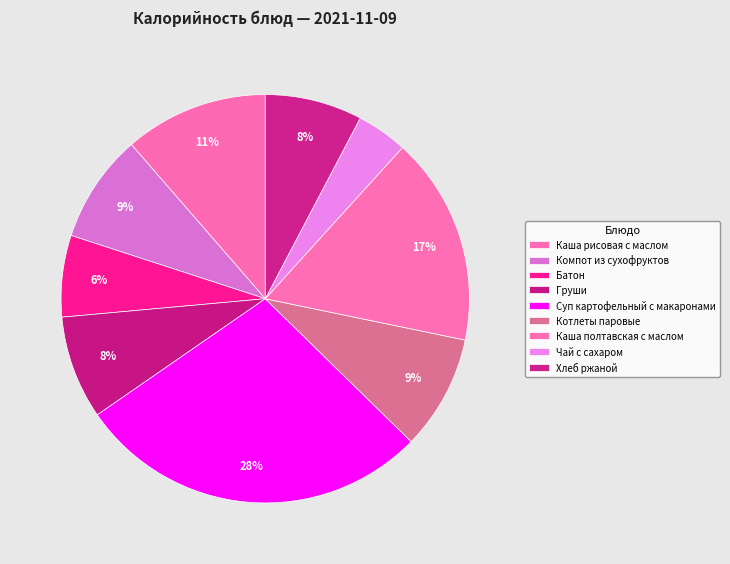

Is there any slice that represents more than half of the pie?

No